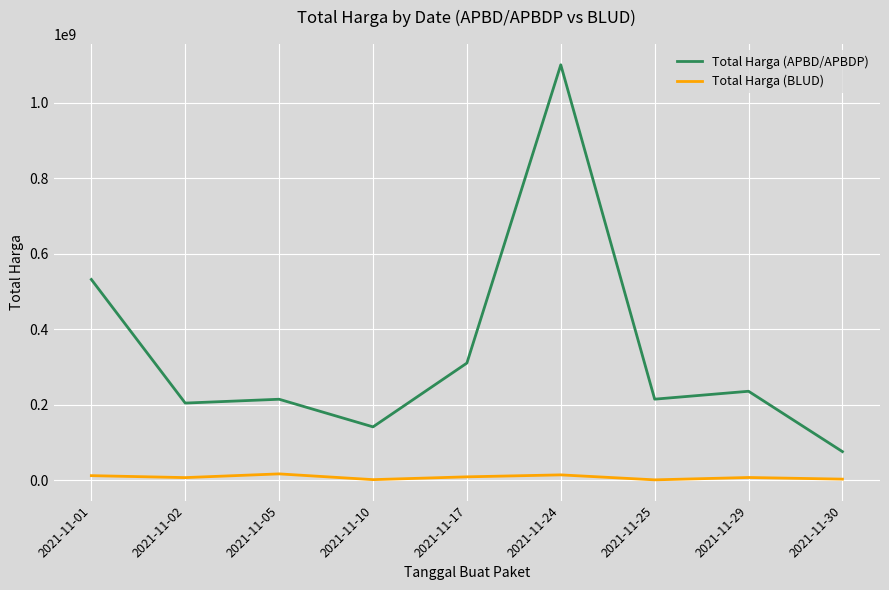

Which label corresponds to the largest value in the chart?

2021-11-24